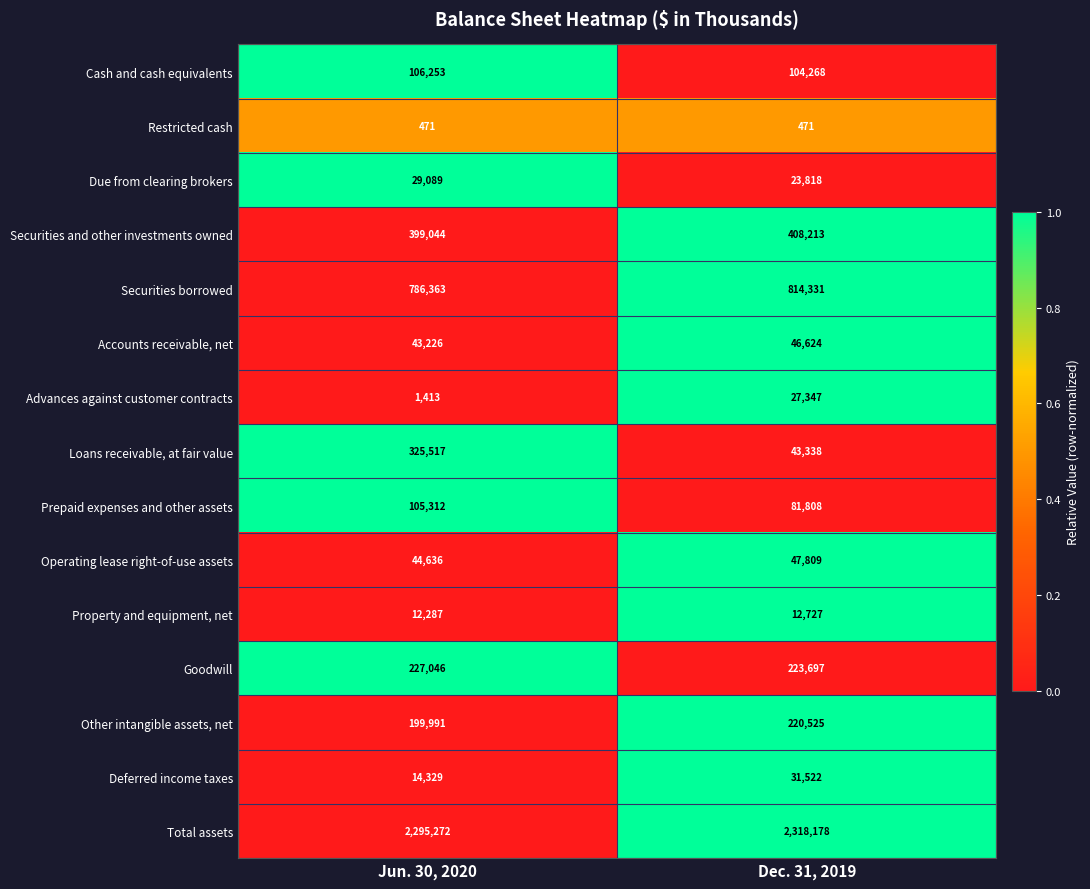

The value of Total assets at Jun. 30, 2020 is 1200855. True or false?

False